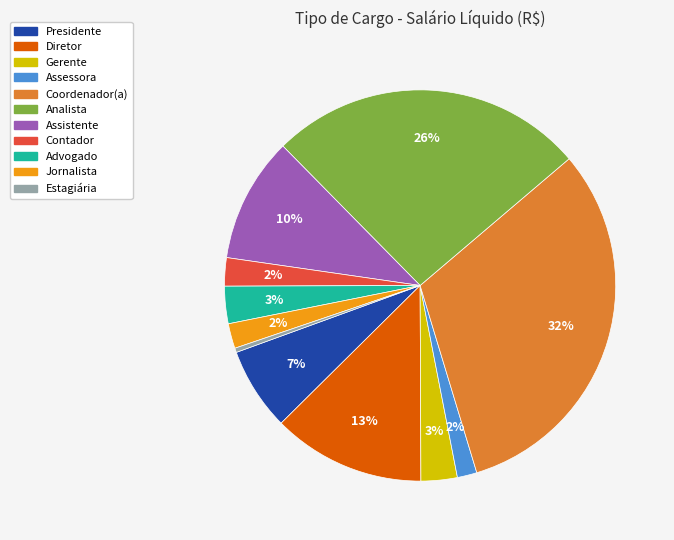

Which has a higher value, Advogado or Estagiária?

Advogado